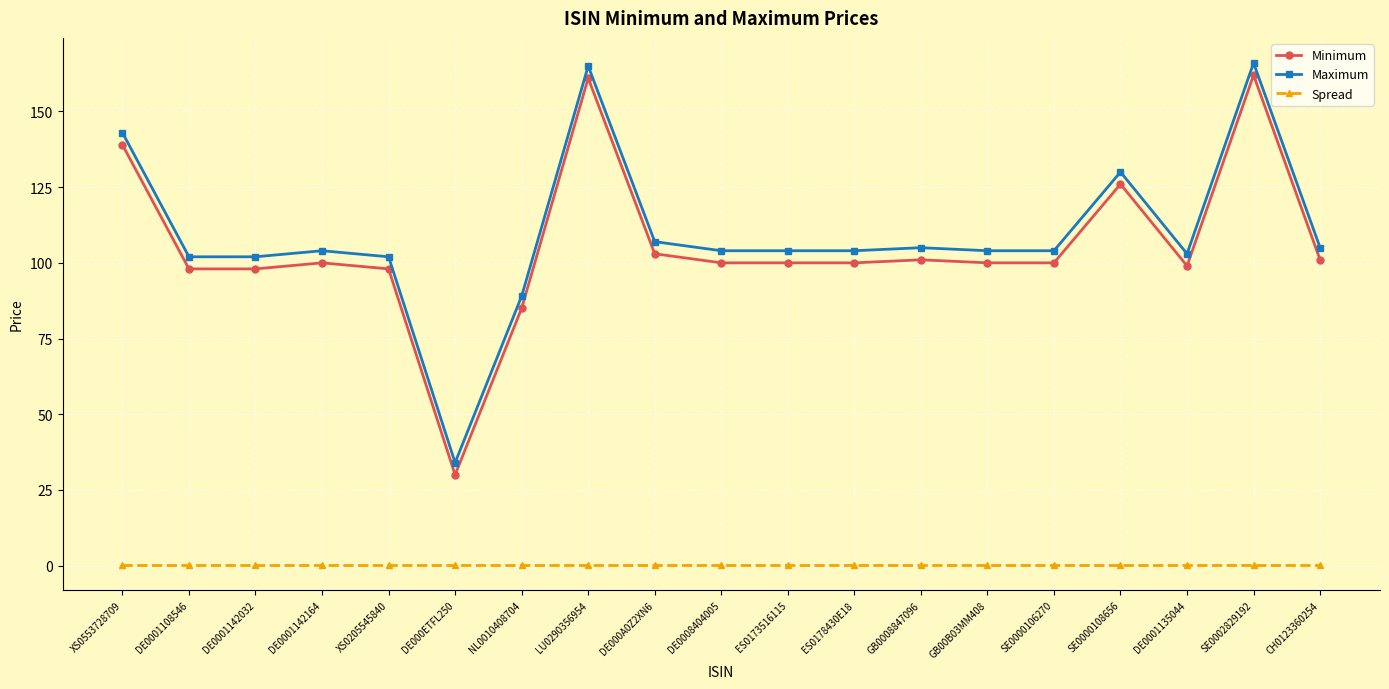

True or false: Spread and Maximum cross at least once.

False